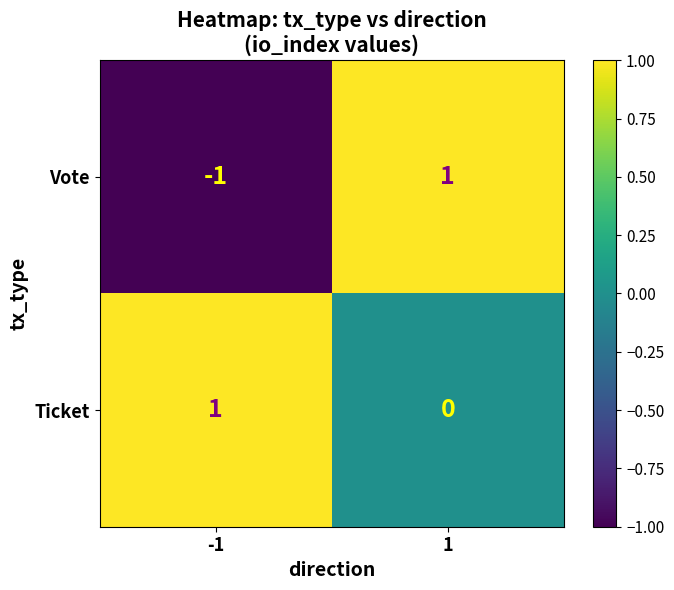

The Ticket series shows 1 at -1. True or false?

True